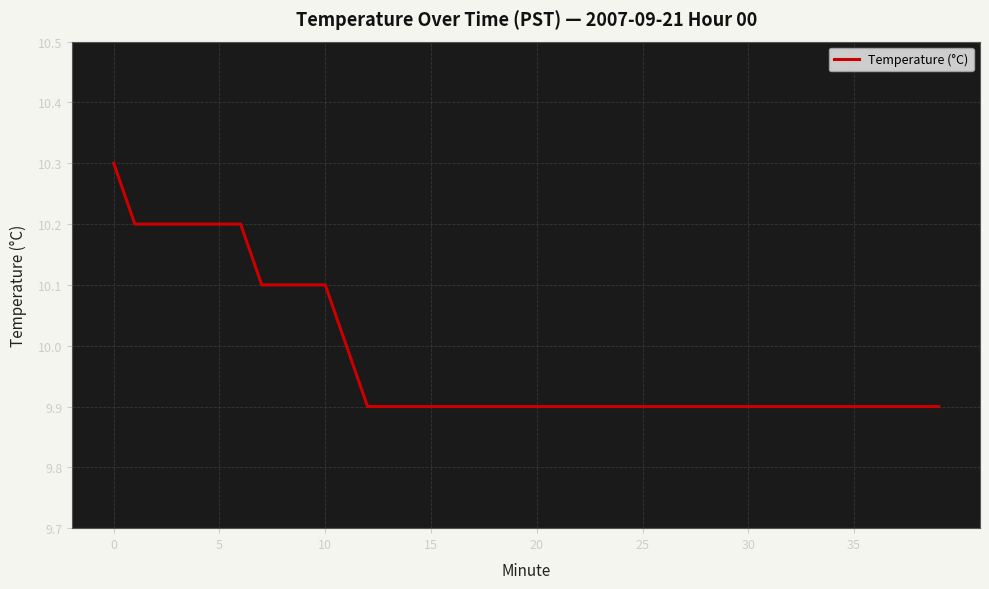

Reading left to right, what are all the values shown in this chart?

10.3	10.2	10.2	10.2	10.2	10.2	10.2	10.1	10.1	10.1	10.1	10.0	9.9	9.9	9.9	9.9	9.9	9.9	9.9	9.9	9.9	9.9	9.9	9.9	9.9	9.9	9.9	9.9	9.9	9.9	9.9	9.9	9.9	9.9	9.9	9.9	9.9	9.9	9.9	9.9